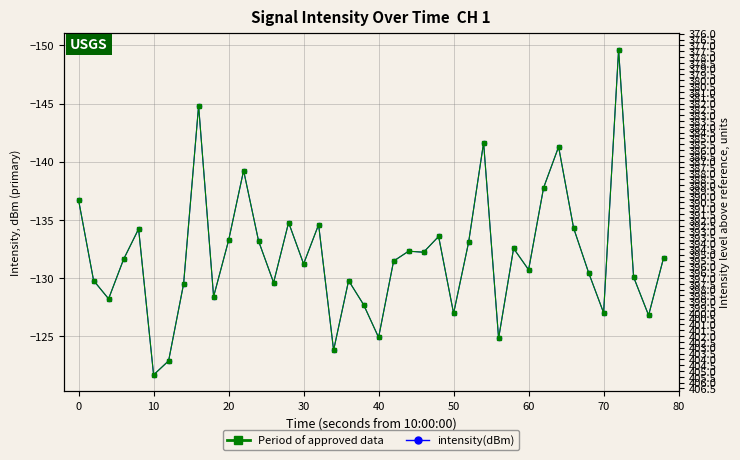

What is the maximum value for intensity(dBm)?

-121.7